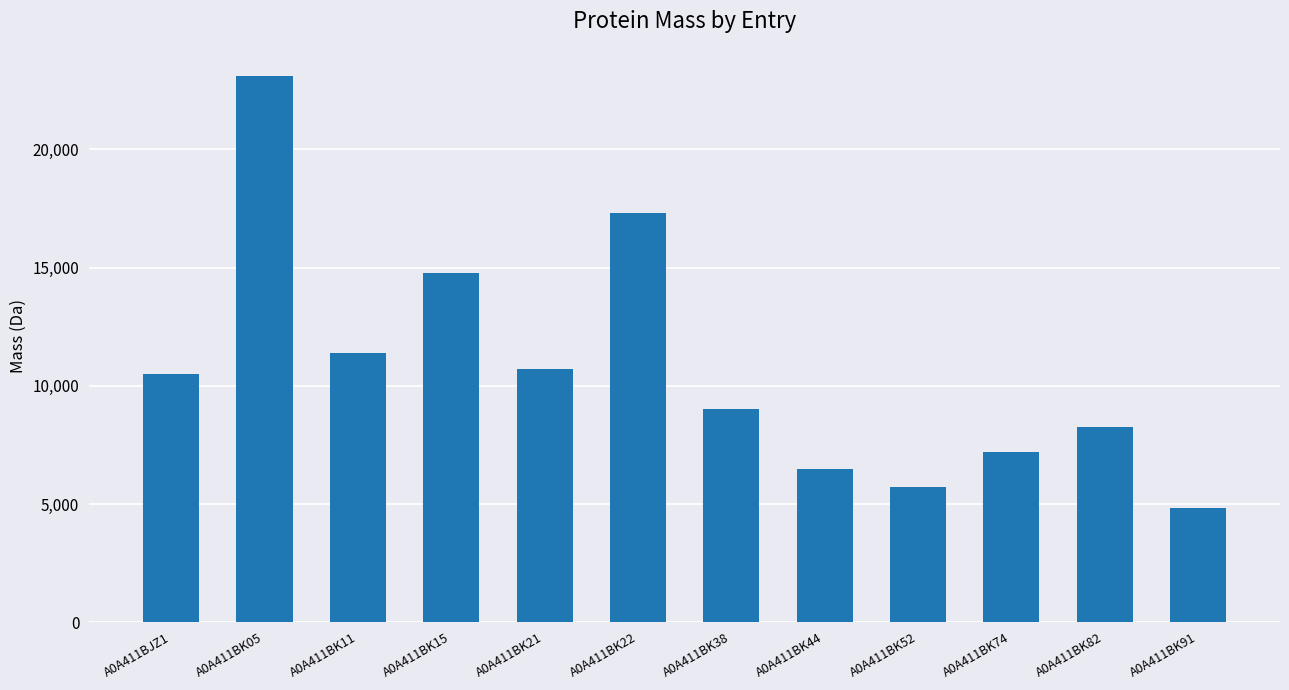

What is the smallest value displayed?

4810.7